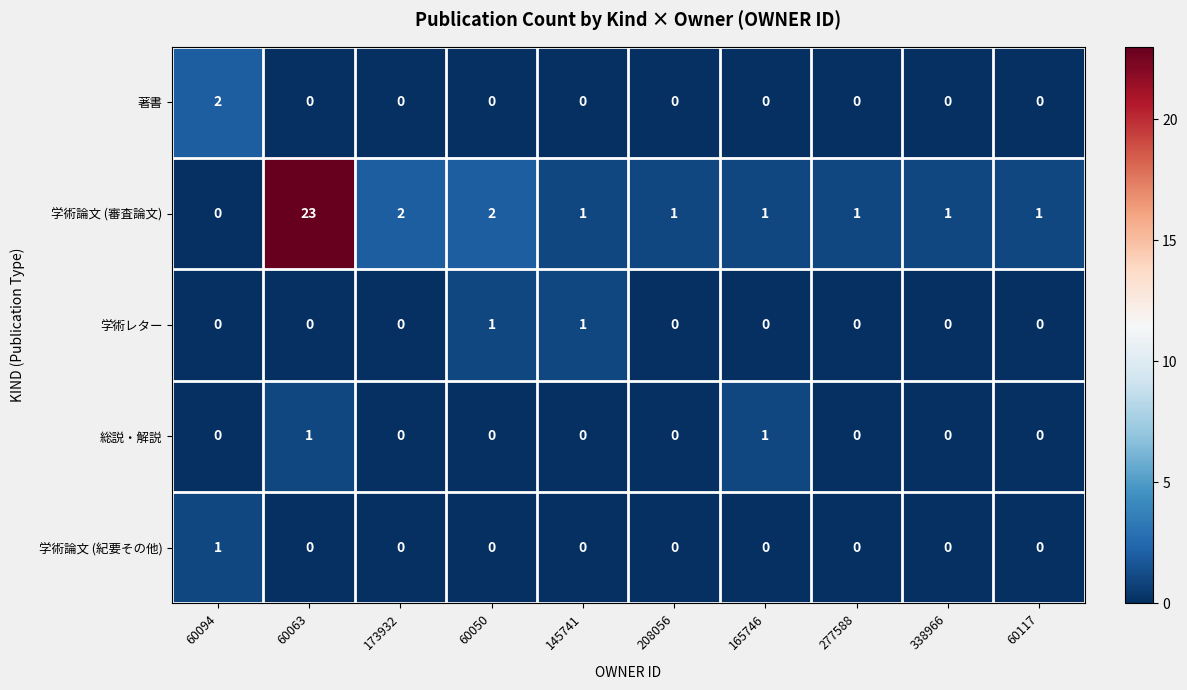

What is the greatest value displayed?

23